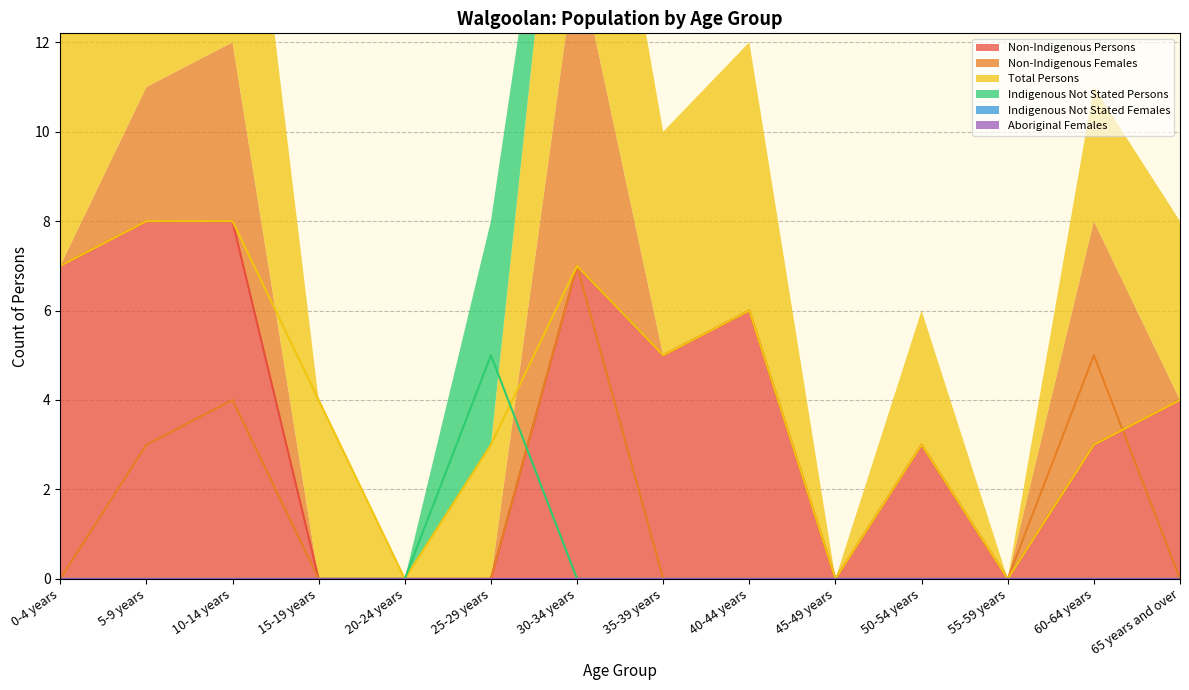

What is the spread (max minus min) of values at 5-9 years?

8